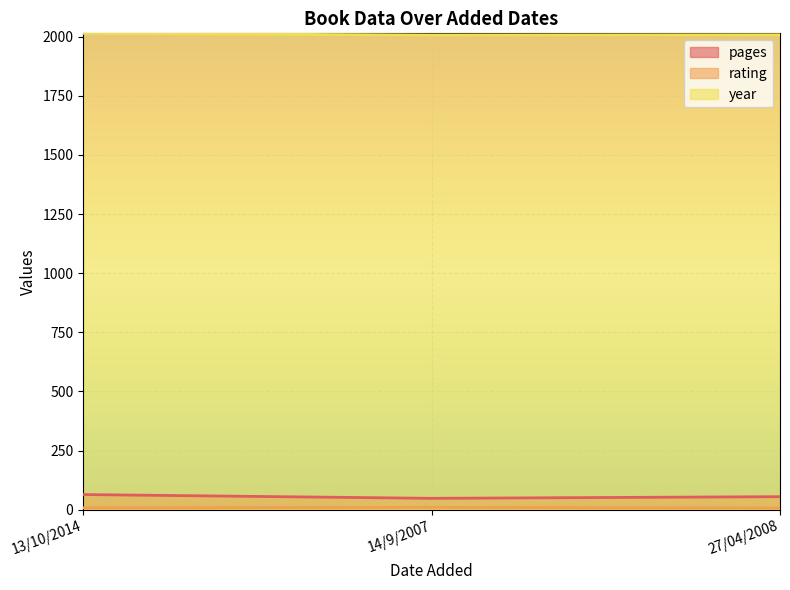

Reading left to right, what are all the values shown in this chart?

pages: 13/10/2014=64	14/9/2007=48	27/04/2008=55
rating: 13/10/2014=8	14/9/2007=10	27/04/2008=7
year: 13/10/2014=2014	14/9/2007=2007	27/04/2008=2008